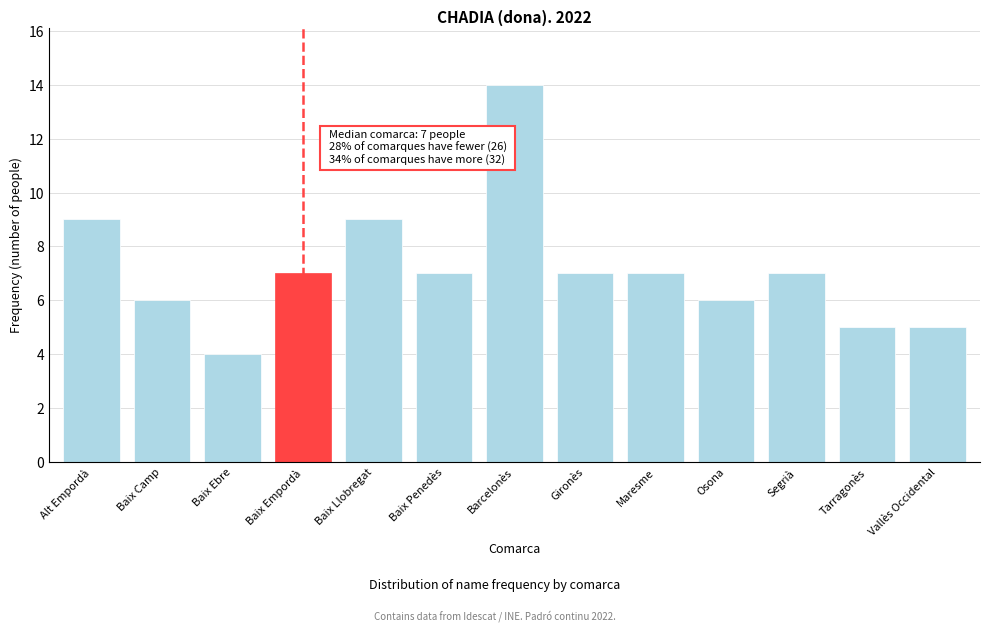

Reading left to right, what are all the values shown in this chart?

9	6	4	7	9	7	14	7	7	6	7	5	5